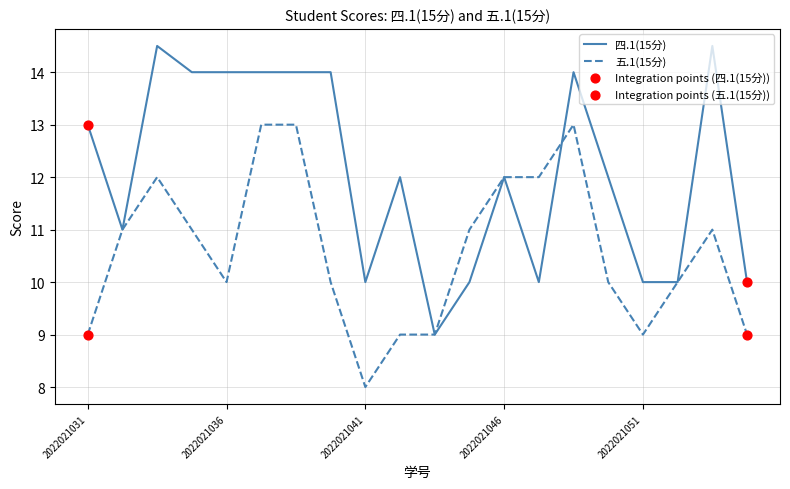

Which series has the widest spread of values?

四.1(15分)